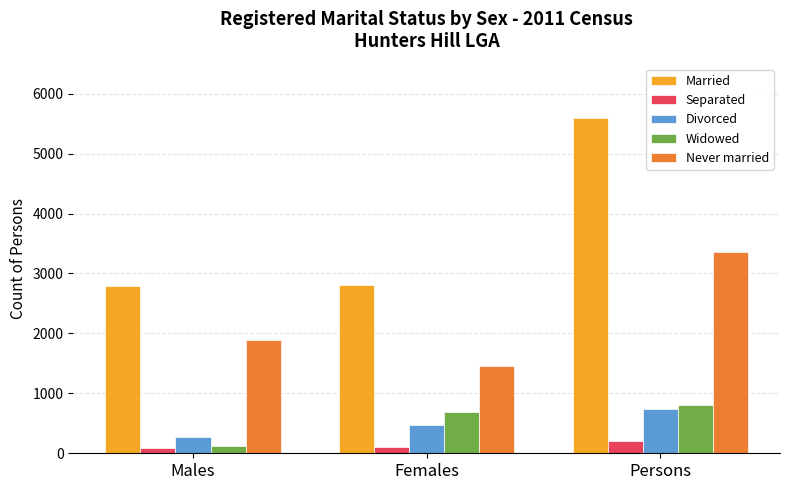

Is the value of Married at Females greater than the value of Separated at Males?

Yes